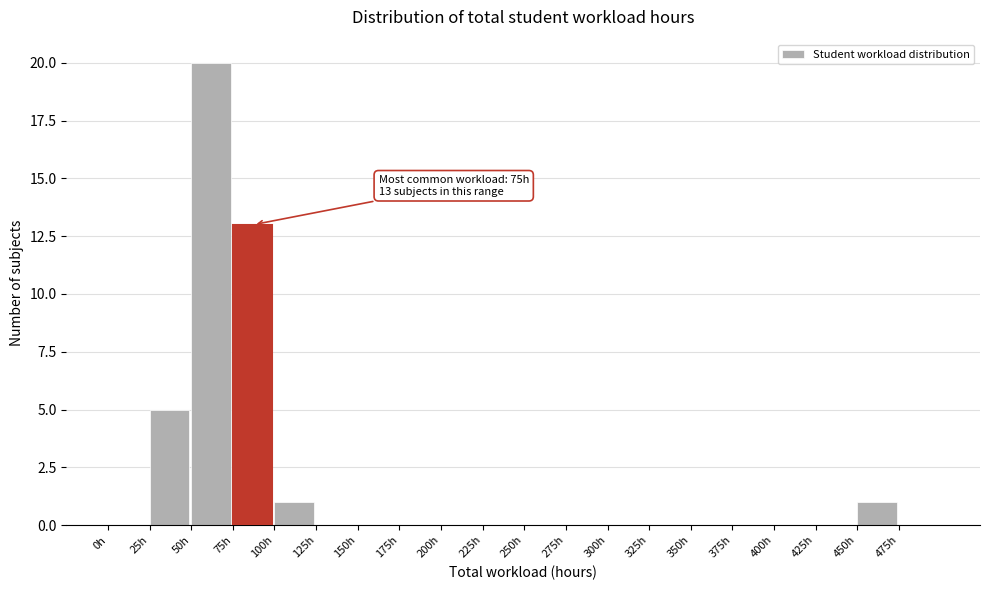

Over which range of the x-axis is the bar tallest?

50 to 75